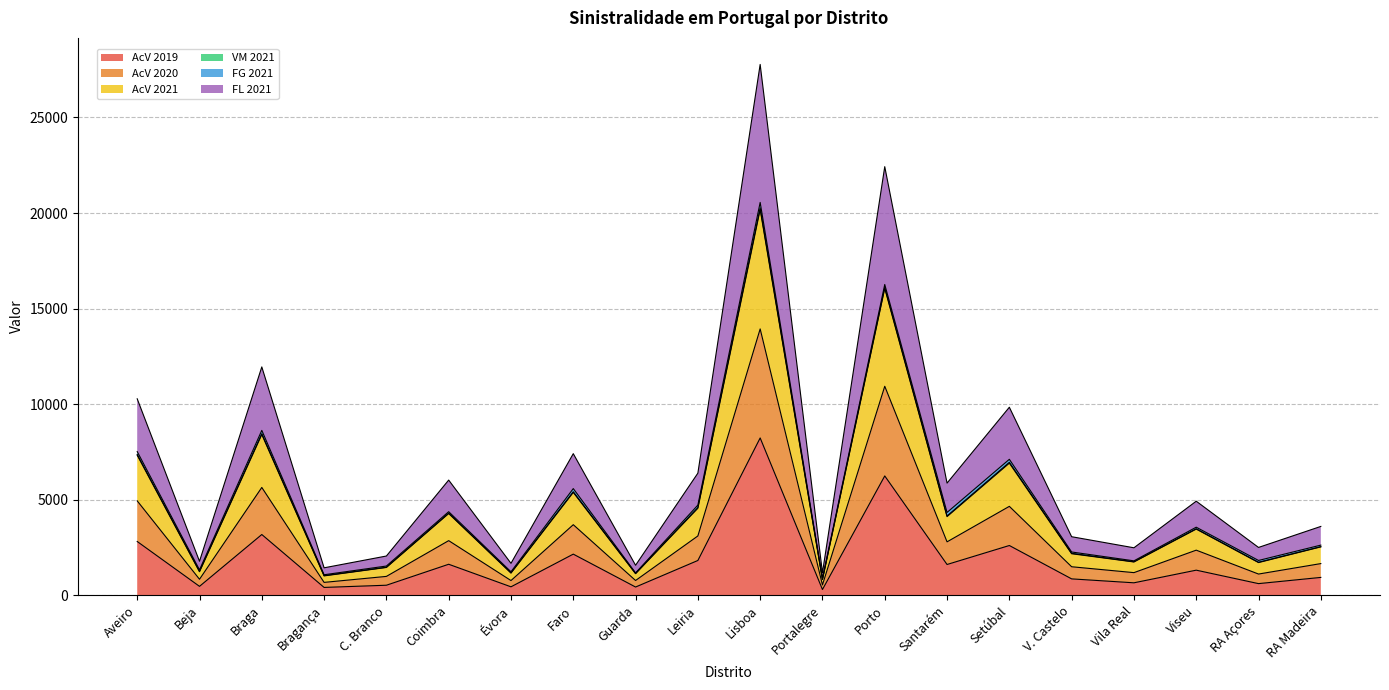

How many interior local peaks does the AcV 2020 series have?

7